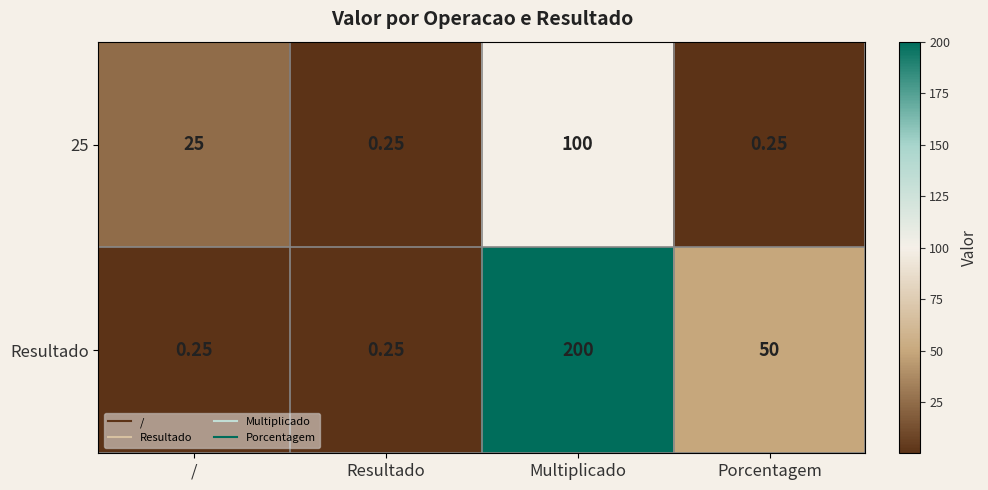

Is the value of 25 at Resultado greater than the value of Resultado at Porcentagem?

No